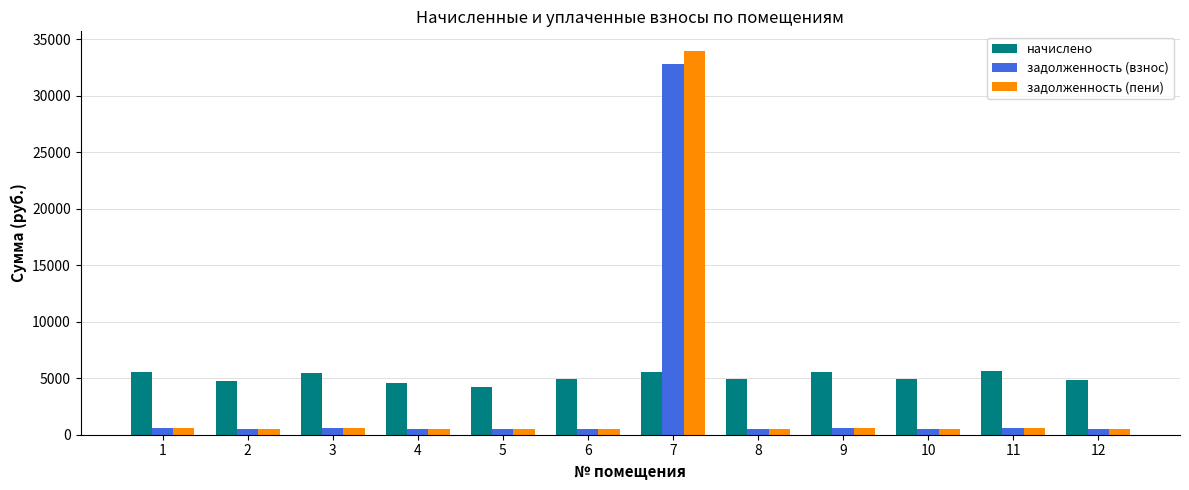

What is the total value across all series at 6?

6014.6